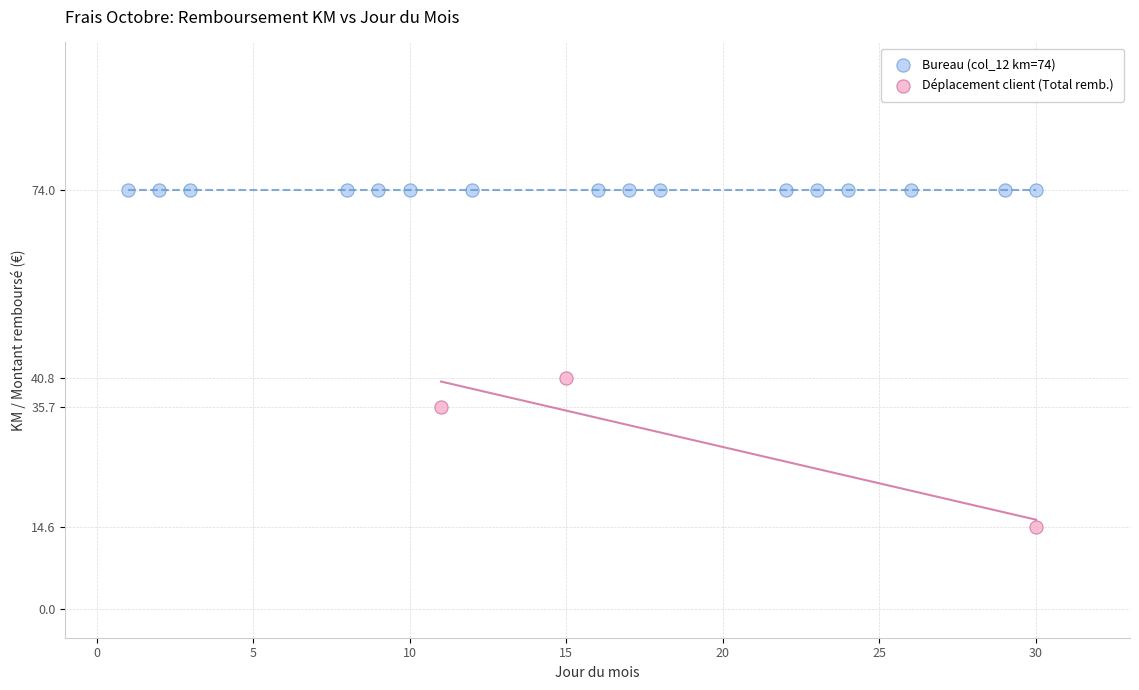

Which series reaches the maximum Y coordinate?

Bureau (col_12 km=74)